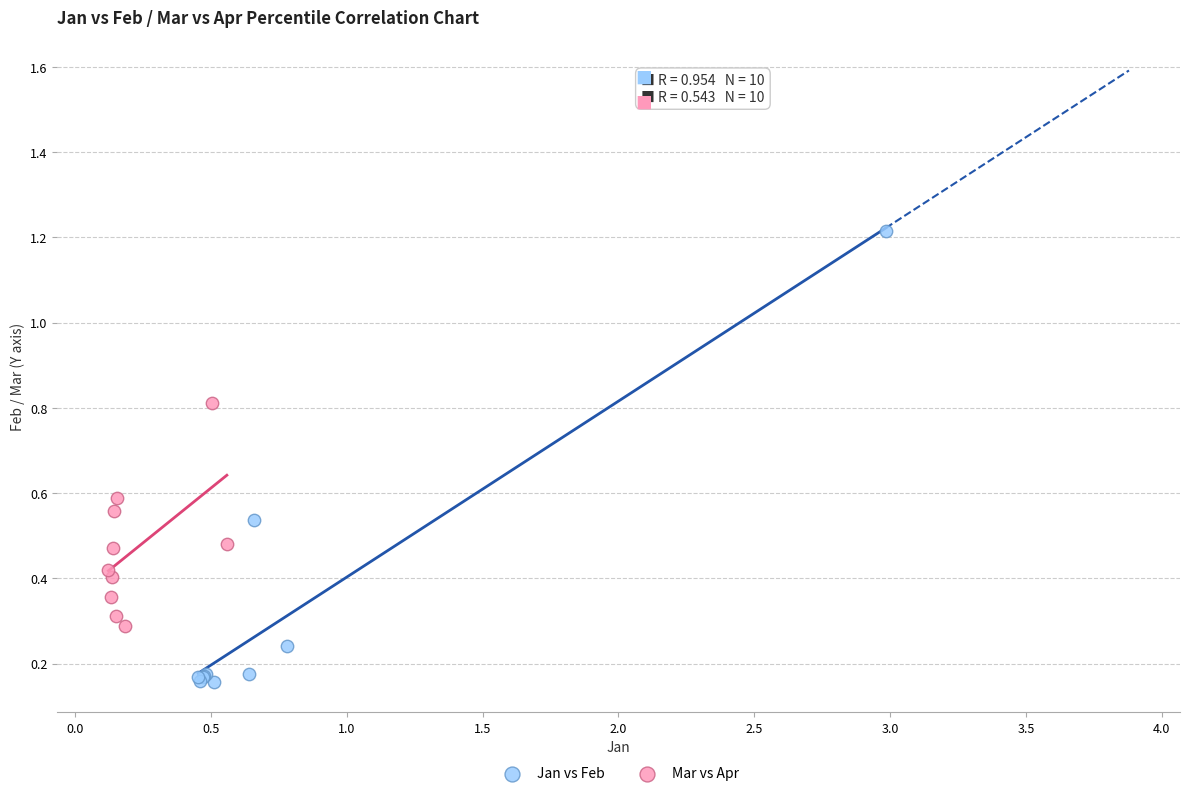

Which series has the largest Y range (max minus min)?

Jan vs Feb